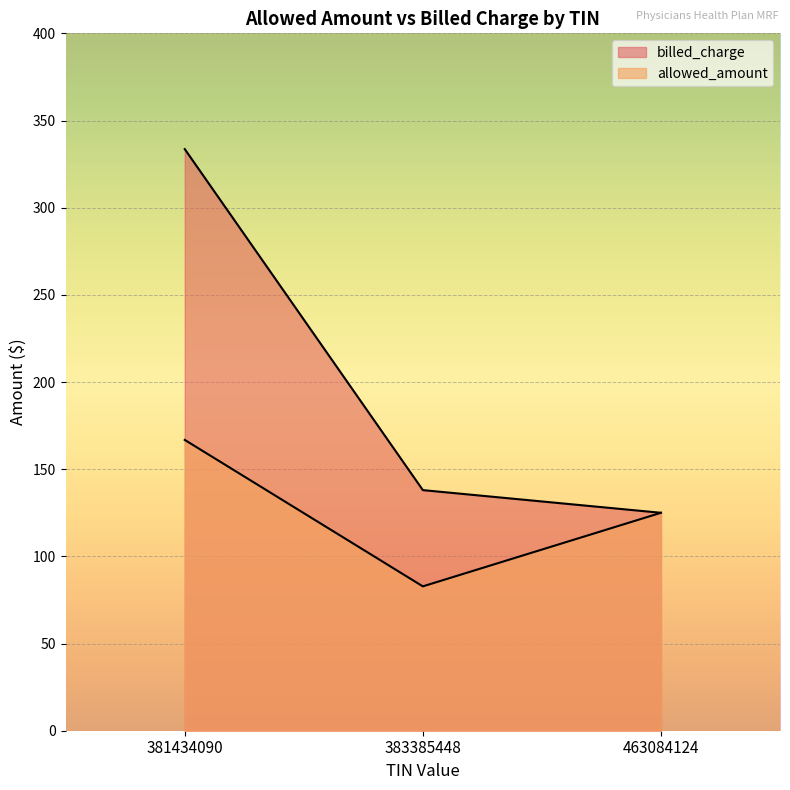

What is the sum of the allowed_amount values at 383385448 and 463084124?

207.8